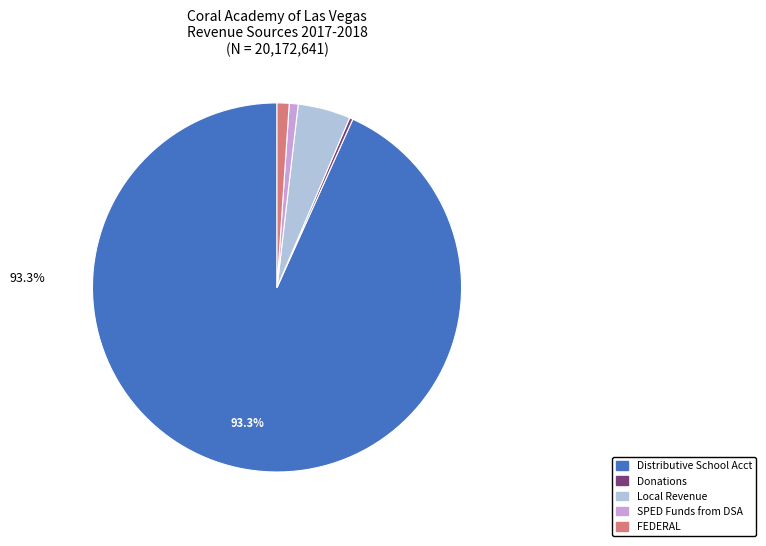

Approximately how many times larger is the value at FEDERAL compared to Local Revenue?

0.2